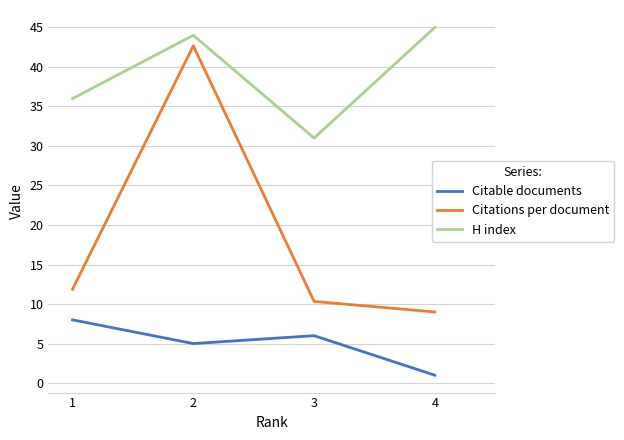

What is the smallest value displayed?

1.0